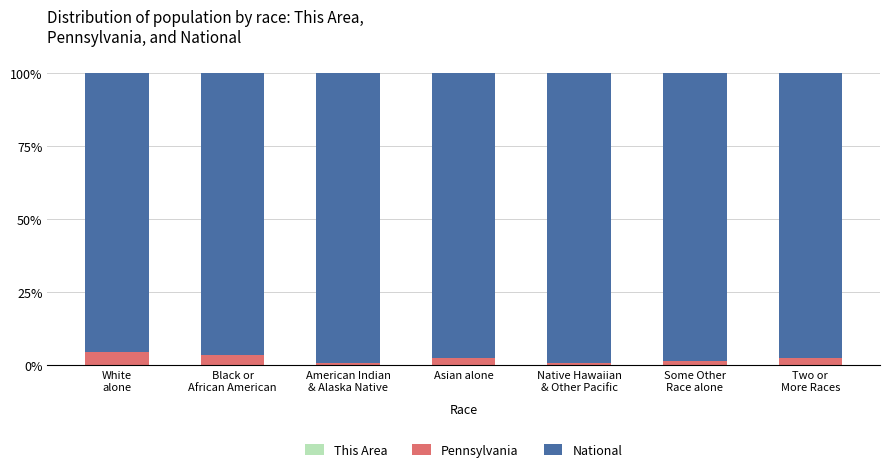

What is the sum of the Pennsylvania values at Two or
More Races and Native Hawaiian
& Other Pacific?

3.2